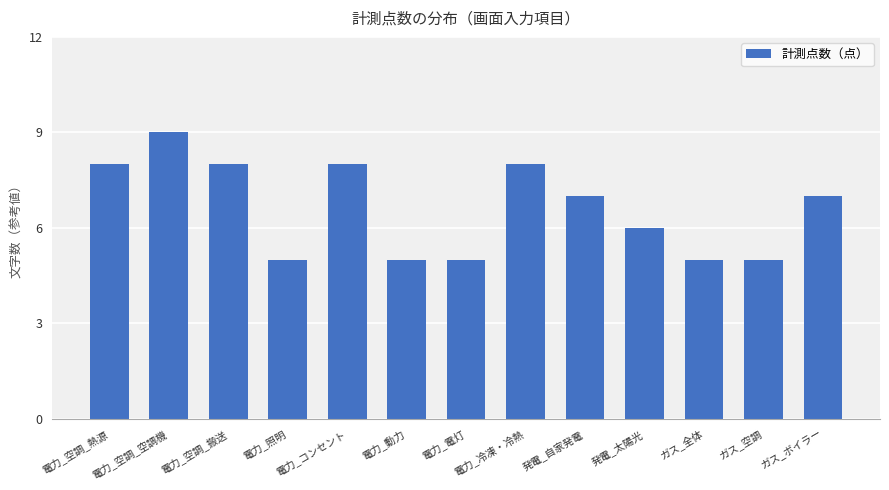

The chart shows a value of 8 at 電力_コンセント. True or false?

True